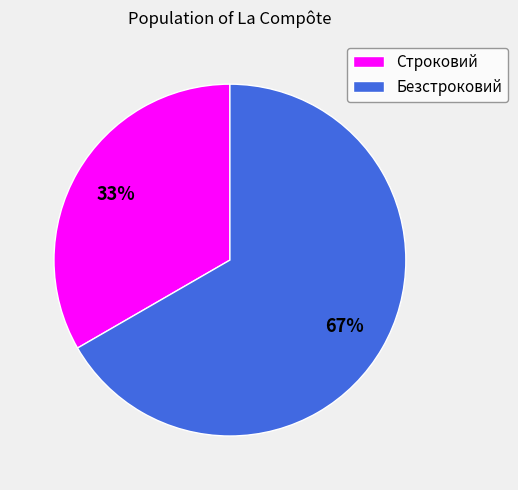

What is the largest slice in the pie chart?

Безстроковий